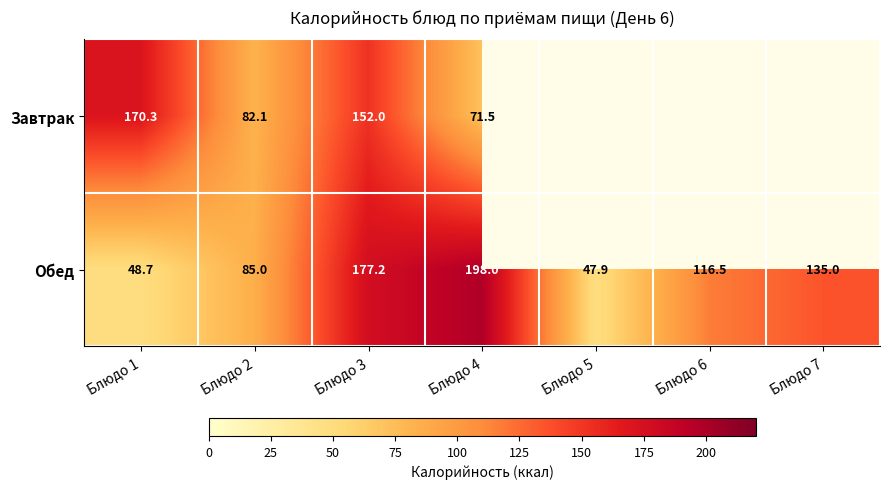

At which label does Обед reach its minimum?

Блюдо 5